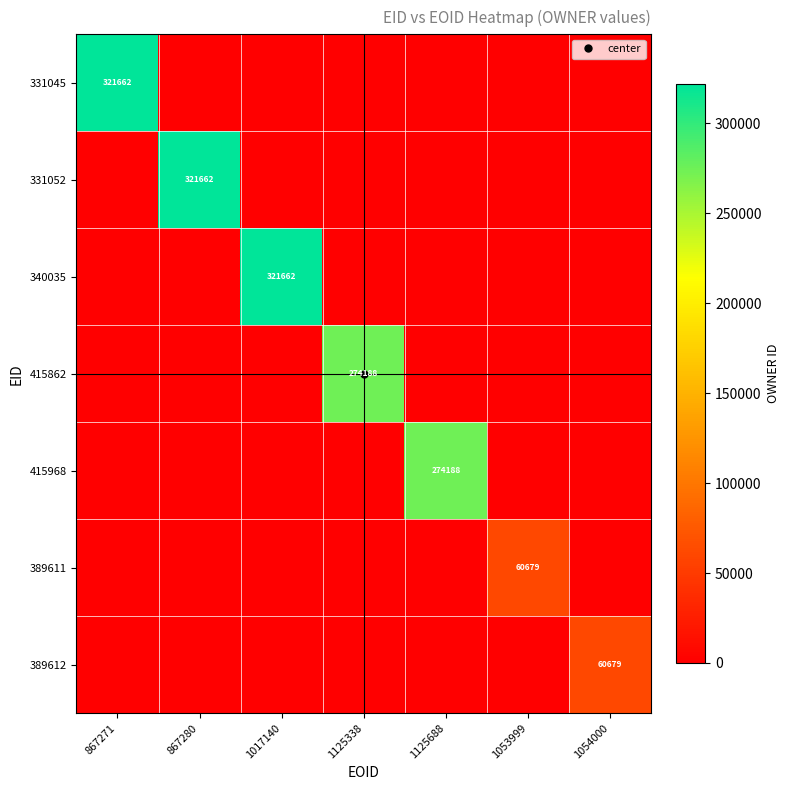

The value of 389612 at 867271 is 0. True or false?

True